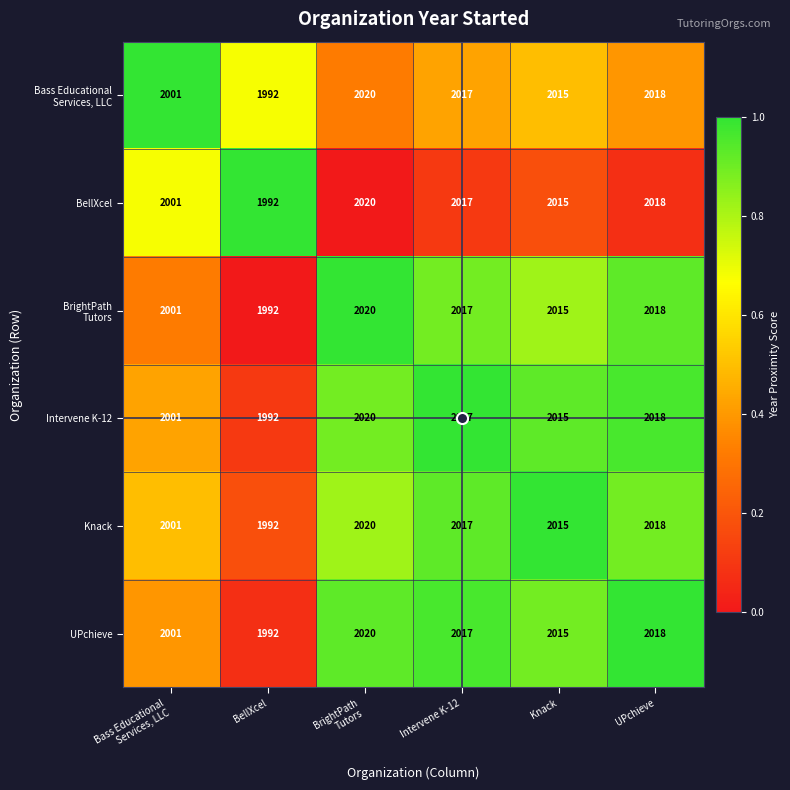

Which label corresponds to the smallest value in the chart?

BellXcel